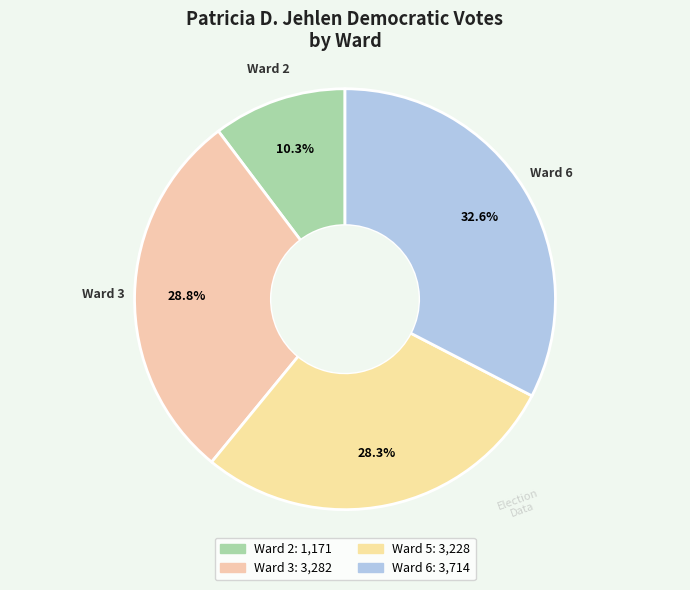

Count the number of slices in the pie.

4